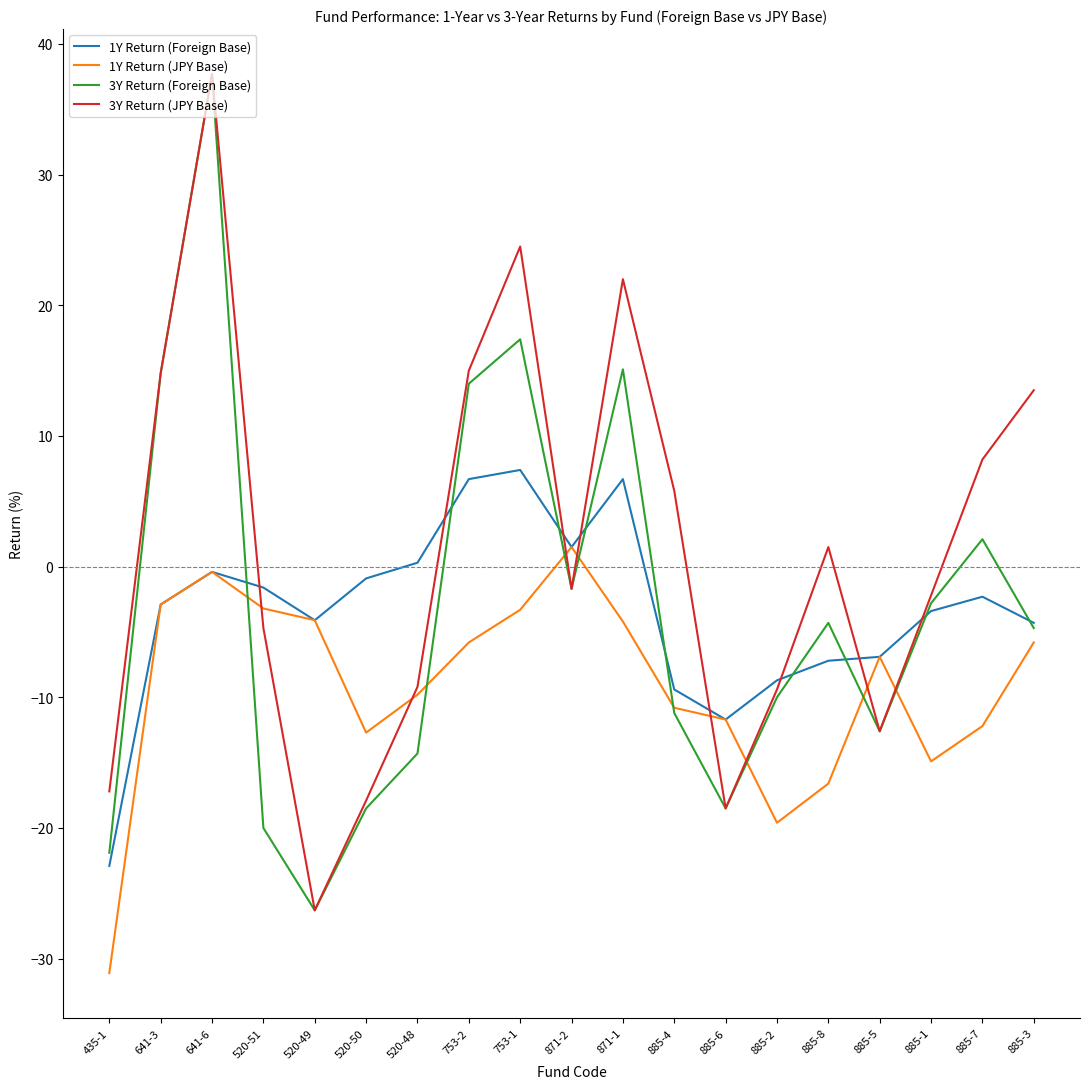

The value of 1Y Return (JPY Base) at 871-2 is 1.5. True or false?

True